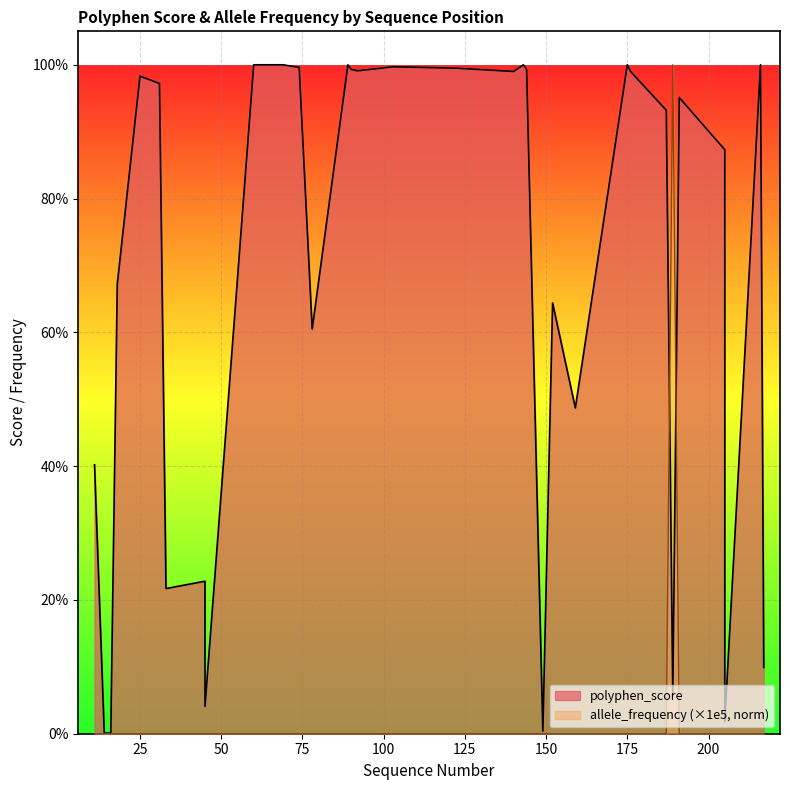

What is the sum of the polyphen_score values at 45 and 152?

0.7